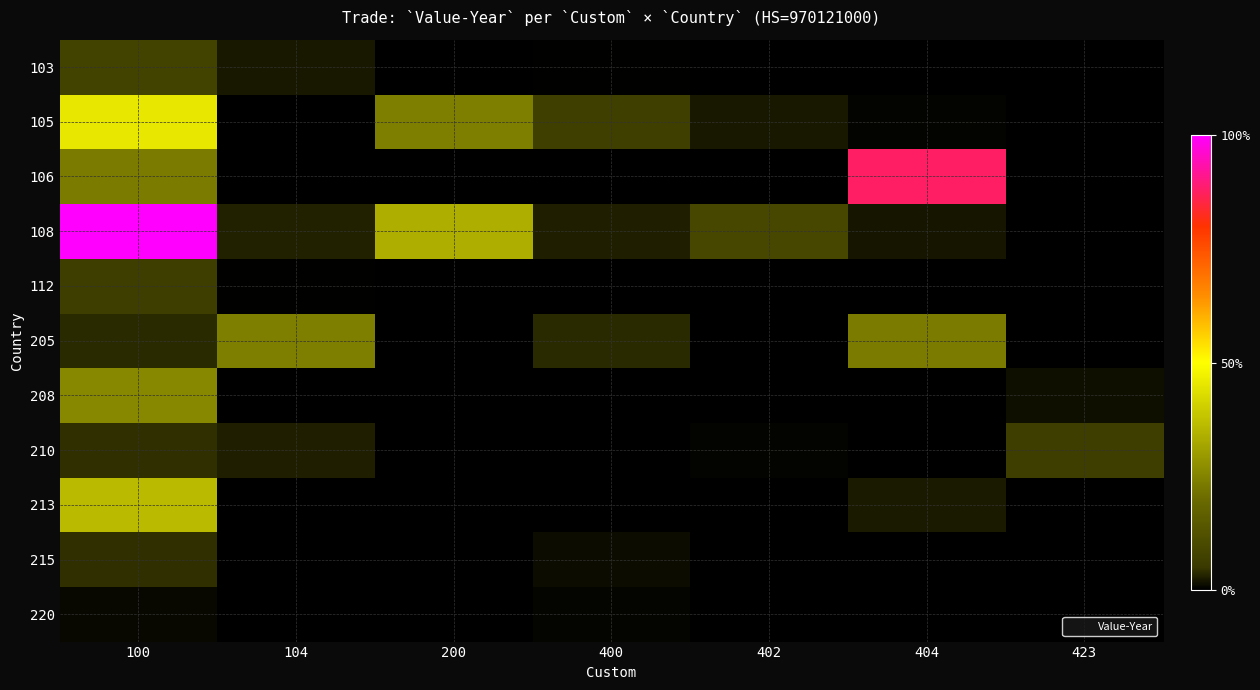

Which has a higher value, 400 or 423?

400